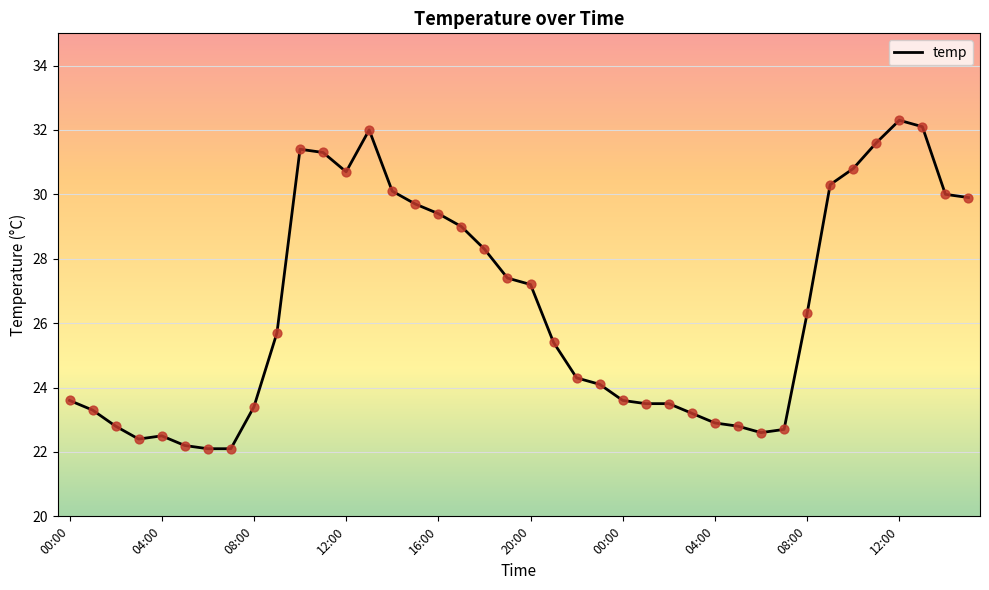

What is the minimum value shown in the chart?

22.1